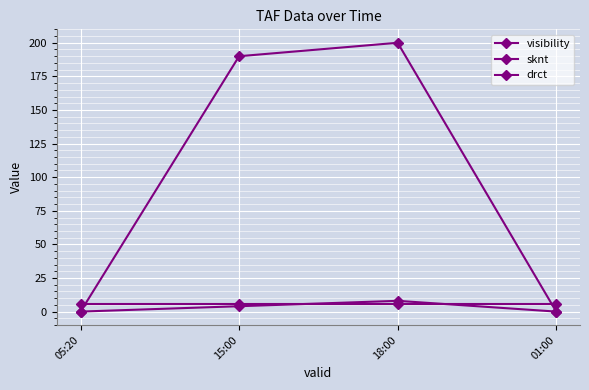

What value does the visibility series have at 01:00?

6.0